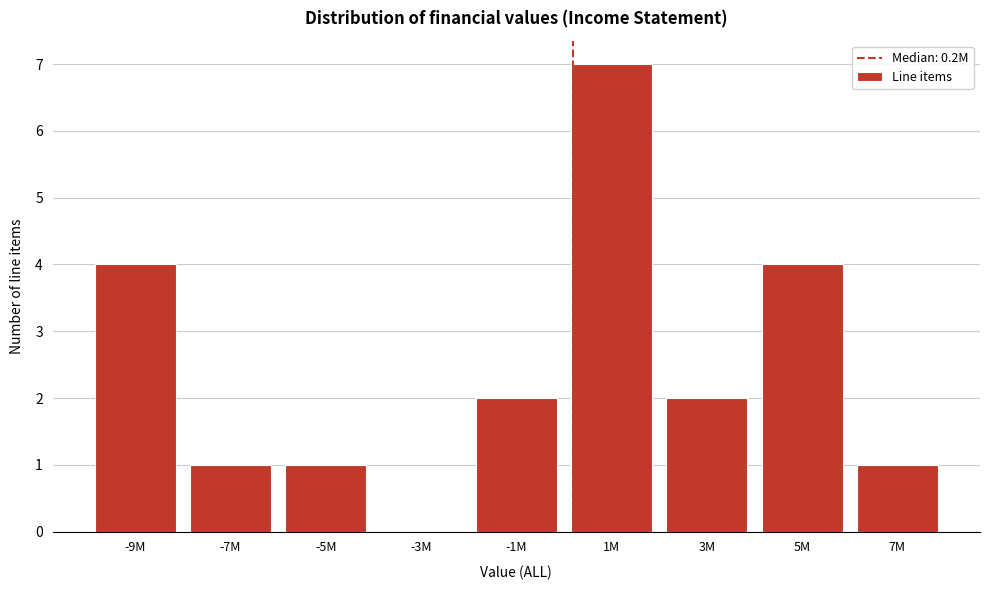

Reading right to left, list all the values displayed in this chart.

7M=1	5M=4	3M=2	1M=7	-1M=2	-3M=0	-5M=1	-7M=1	-9M=4